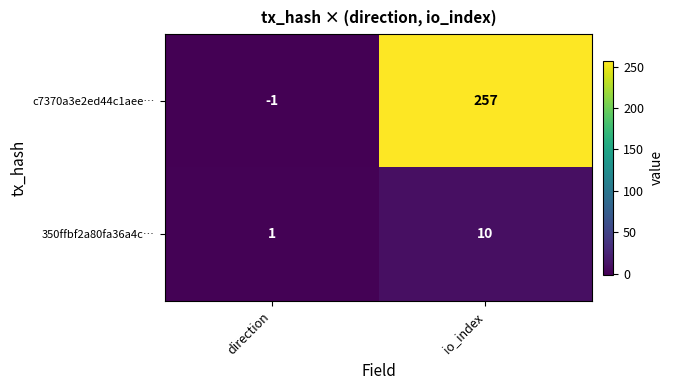

Where is 350ffbf2a80fa36a4c… nearest to the value 5?

direction